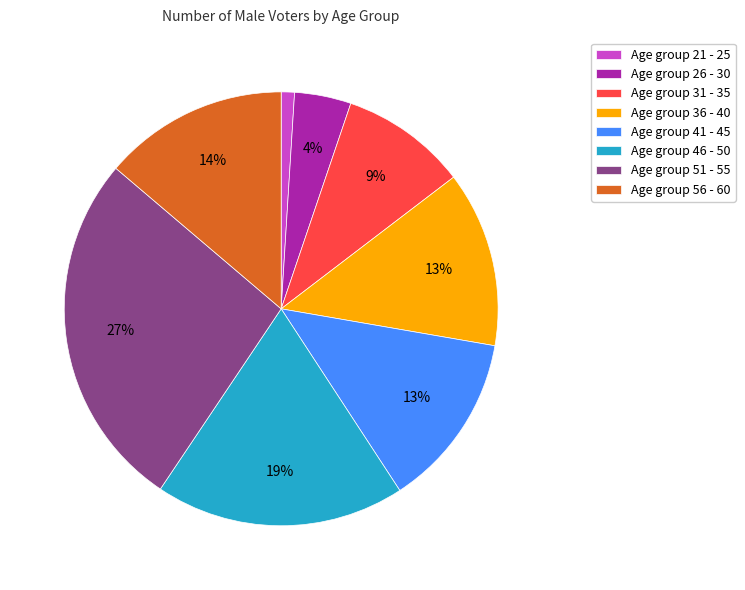

Between Age group 21 - 25 and Age group 36 - 40, which is larger?

Age group 36 - 40